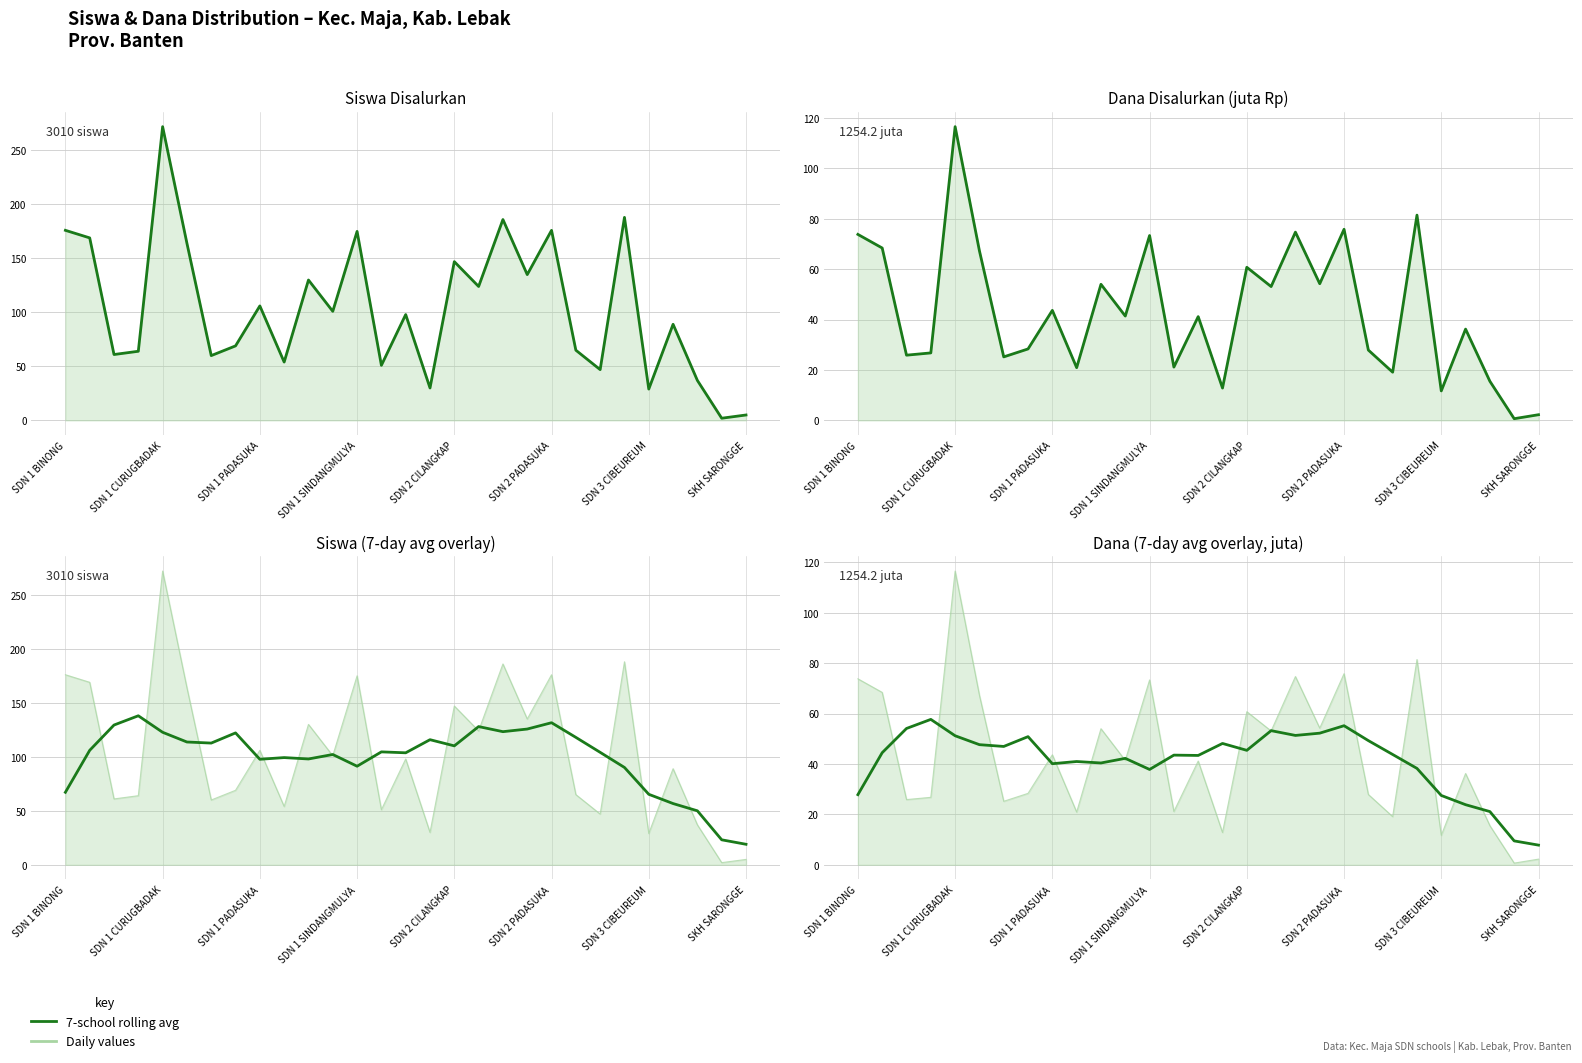

Where is the data nearest to the value 32?

SDN 1 BINONG